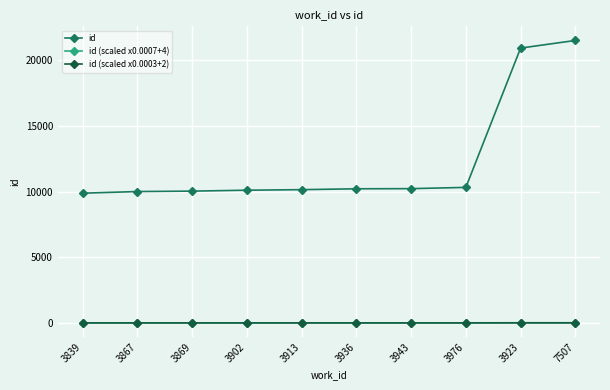

True or false: id and id (scaled x0.0003+2) cross at least once.

False